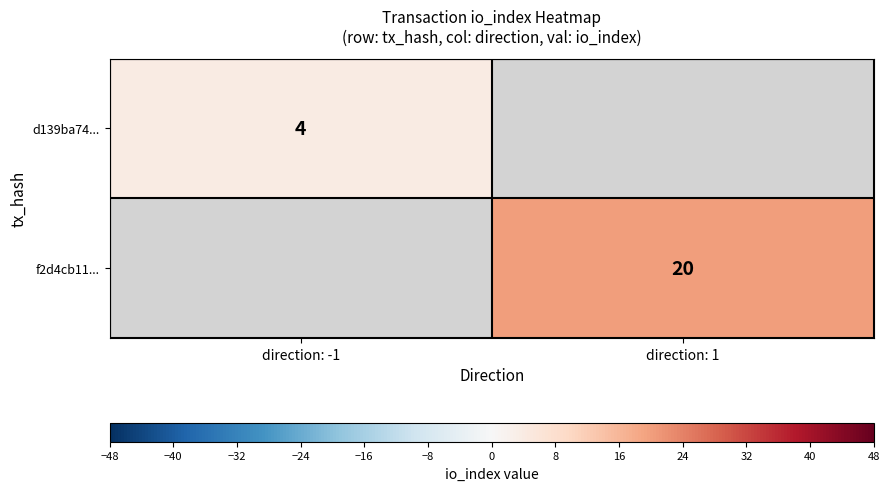

Is the value of d139ba74... at direction: -1 greater than the value of f2d4cb11... at direction: 1?

No